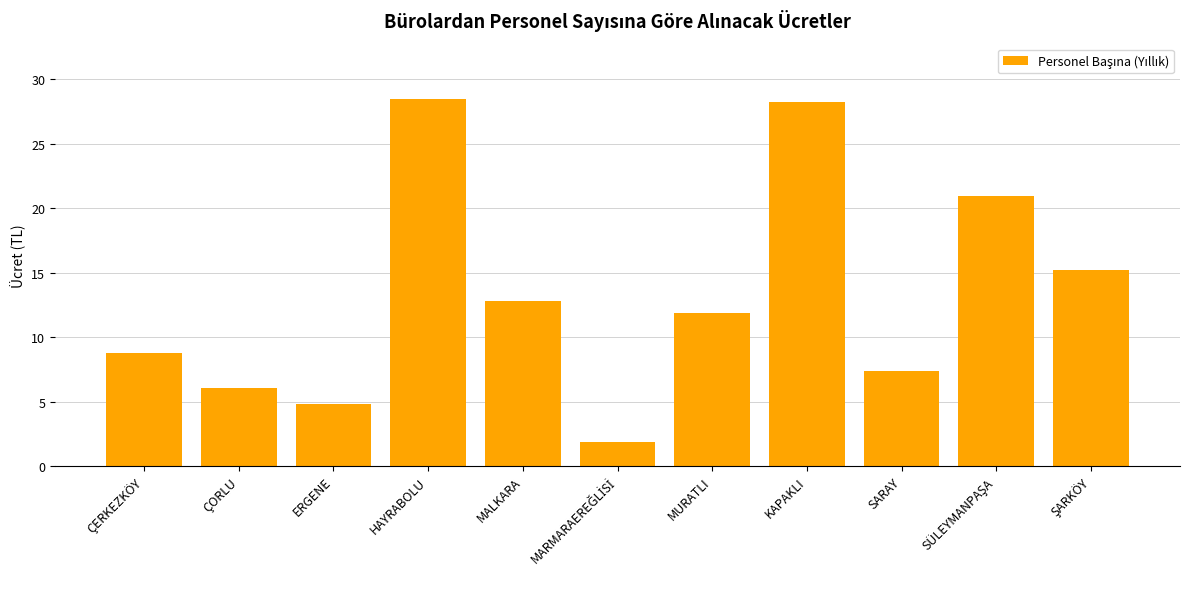

The value at MALKARA is 12.8. True or false?

True